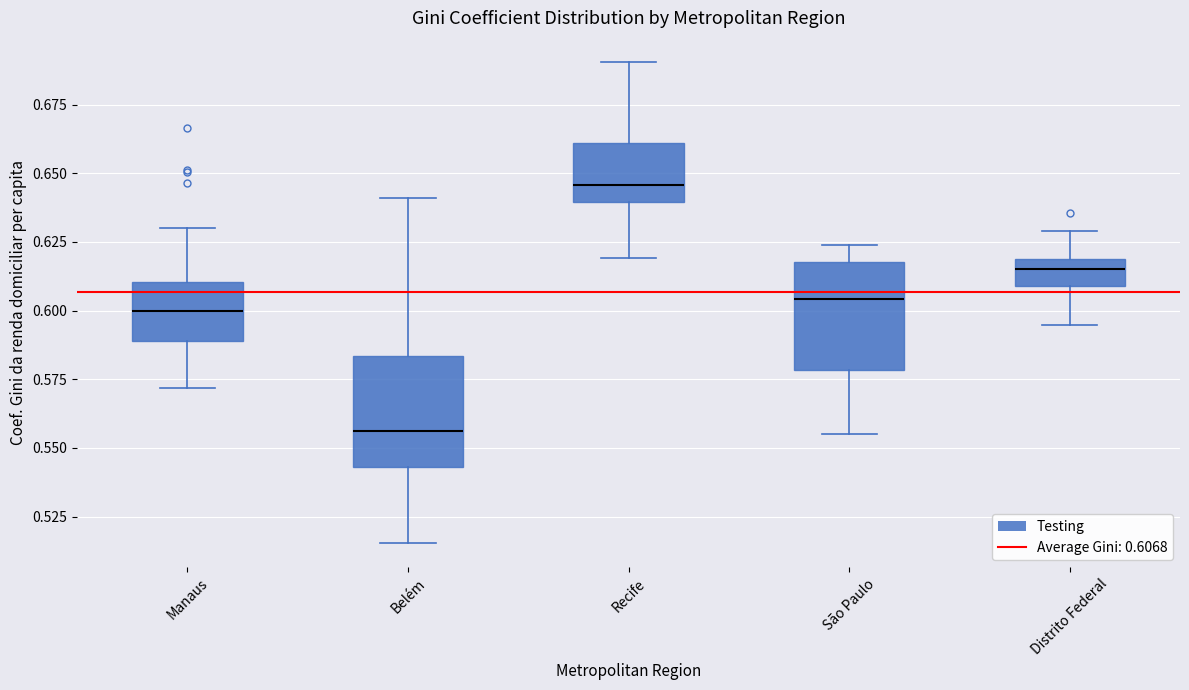

Reading left to right, transcribe this box plot: for each box, give where its median line is, the range the box spans, and where its two whiskers end, as read against the y-axis. The values are not printed on the chart, so give them approximately, as read against the axis.

Manaus: median 0.600, box 0.590 to 0.610, whiskers 0.570 to 0.630
Belém: median 0.555, box 0.545 to 0.585, whiskers 0.515 to 0.640
Recife: median 0.645, box 0.640 to 0.660, whiskers 0.620 to 0.690
São Paulo: median 0.605, box 0.580 to 0.620, whiskers 0.555 to 0.625
Distrito Federal: median 0.615, box 0.610 to 0.620, whiskers 0.595 to 0.630